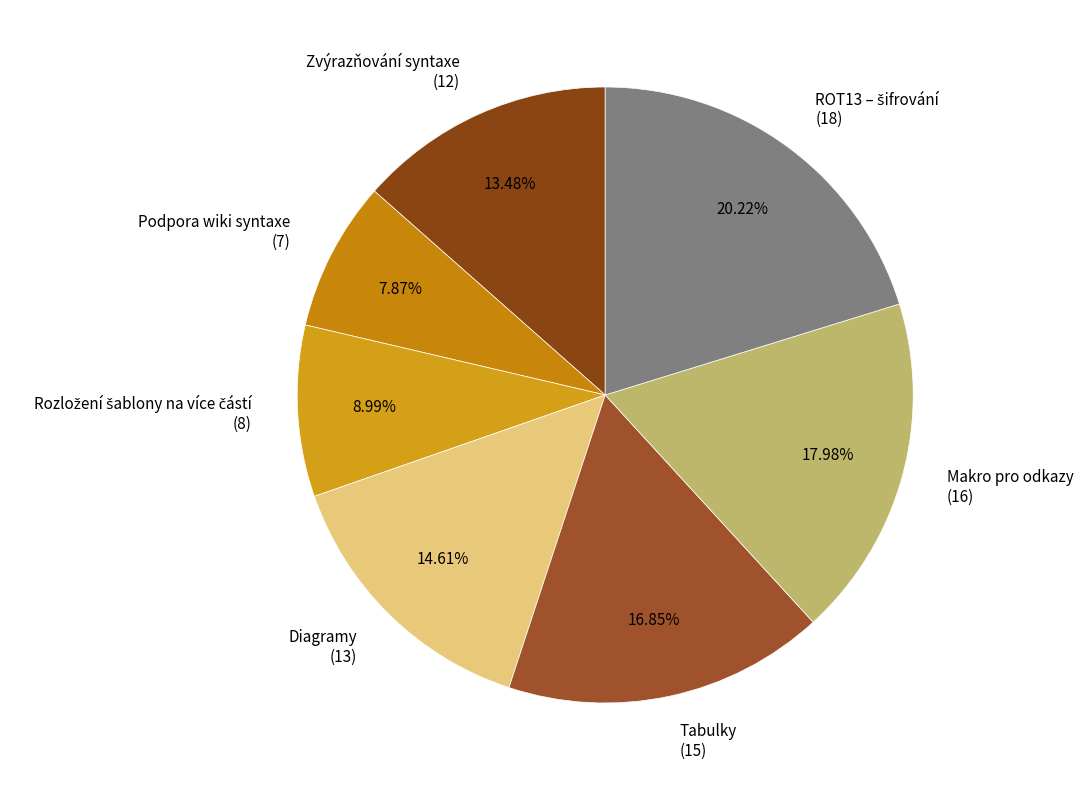

Do Zvýrazňování syntaxe (12) and Diagramy (13) together represent more than half of the pie?

No